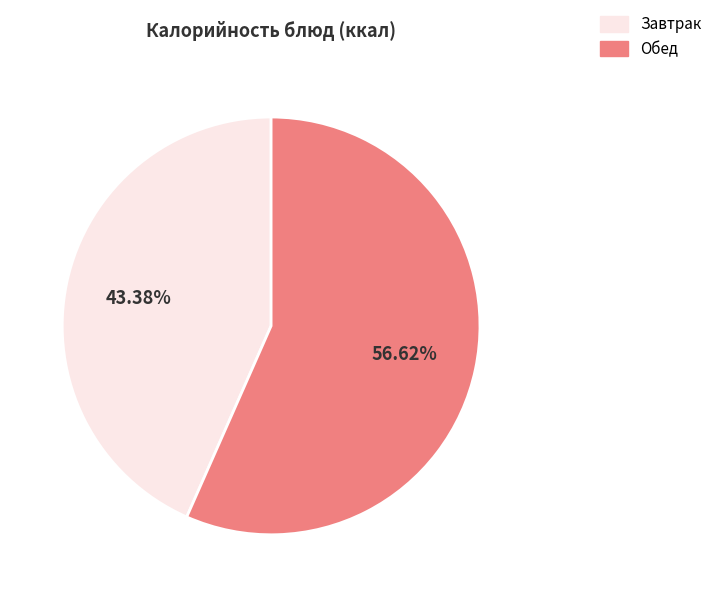

How many segments does this pie chart have?

2